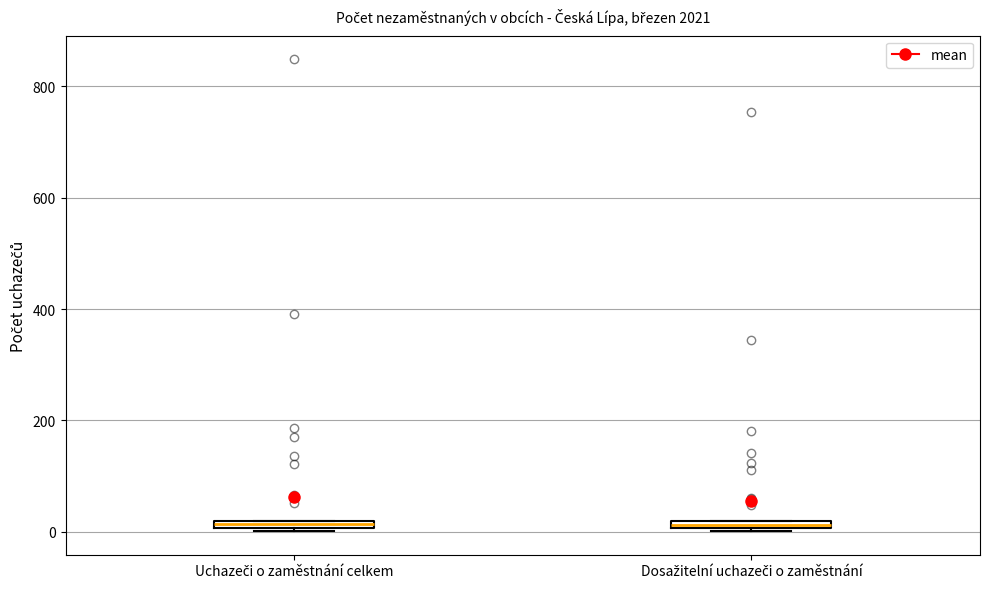

Where is the upper edge of the box for Uchazeči o zaměstnání celkem on the y-axis? The values are not printed on the chart, so give them approximately, as read against the axis.

20